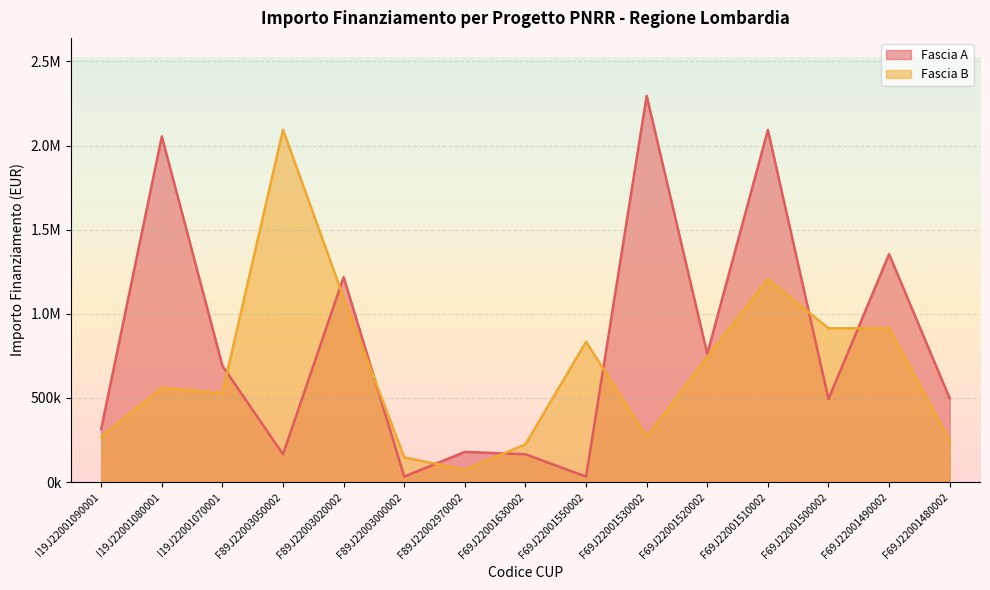

What is the average value of the Fascia B series?

674886.4